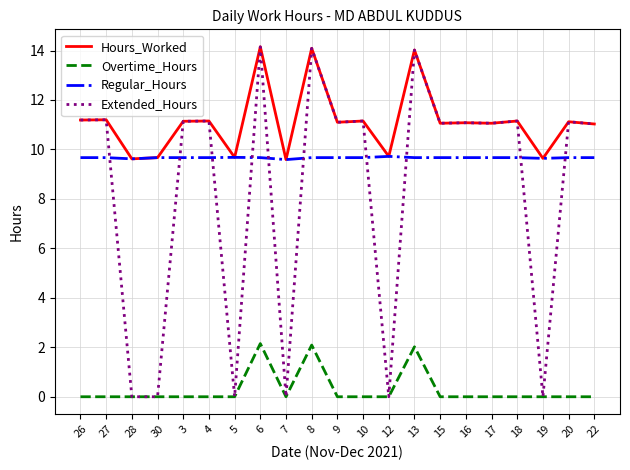

How many intersections are there between Regular_Hours and Extended_Hours?

10